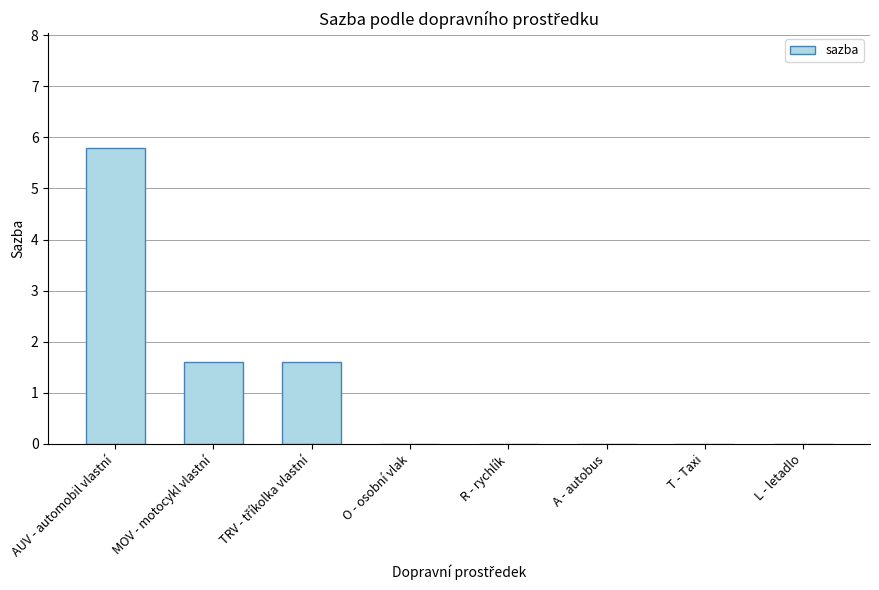

What is the maximum value shown in the chart?

5.8